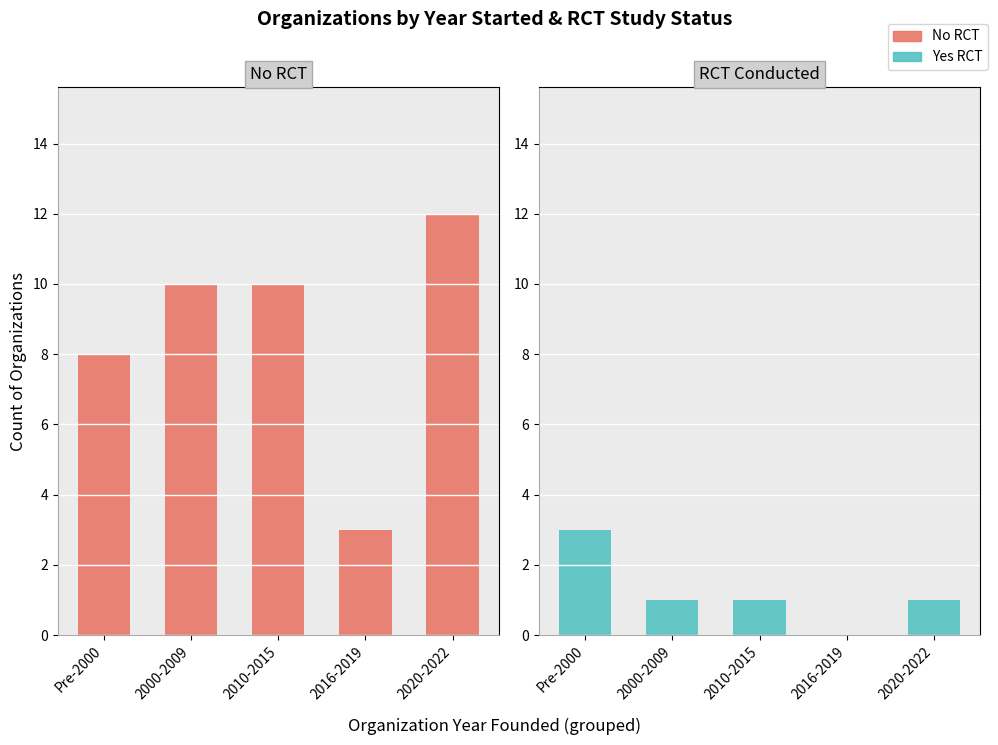

What are all the series names shown in the legend?

No RCT, Yes RCT